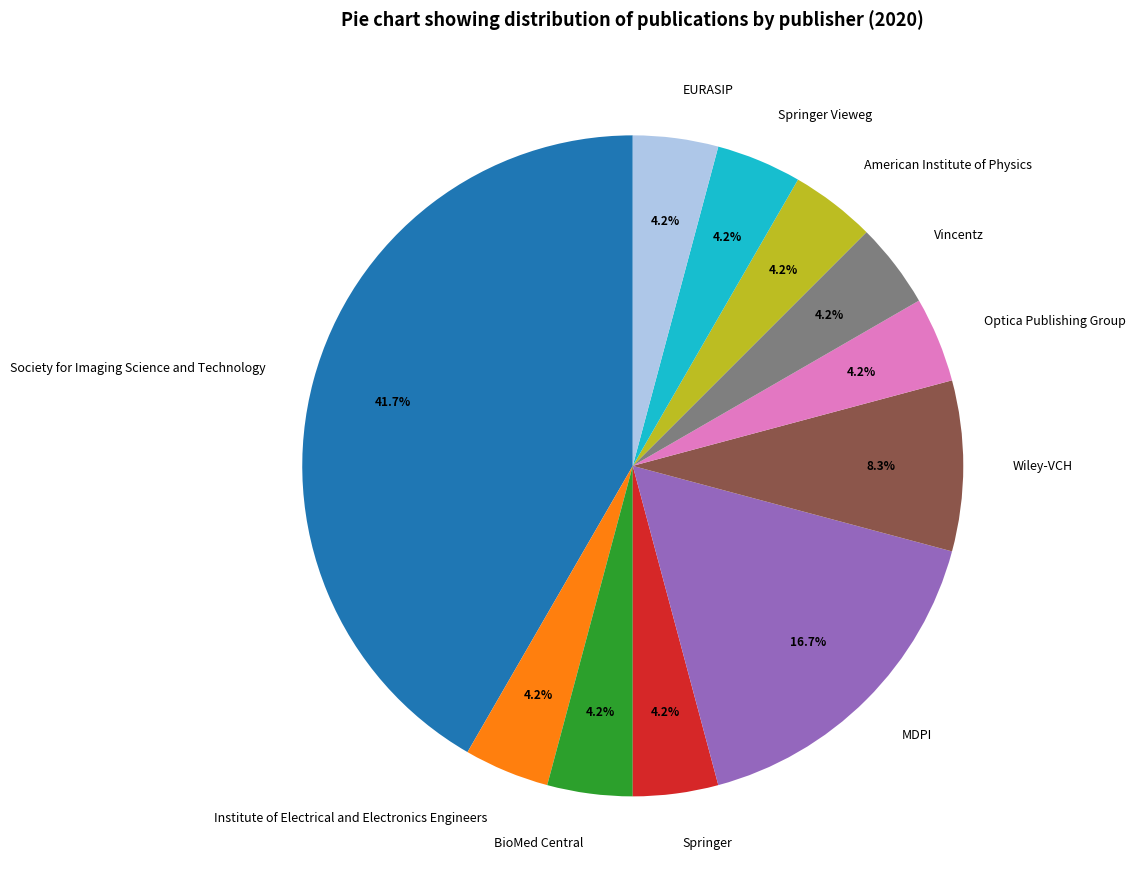

What percentage is the Optica Publishing Group slice, to the nearest percent?

4%